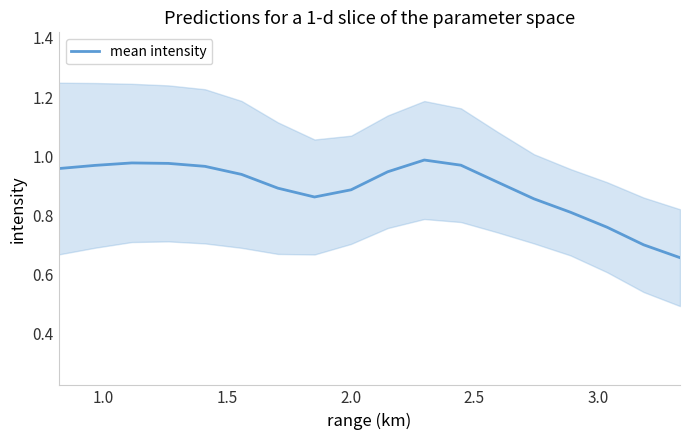

What is the greatest value displayed?

1.0